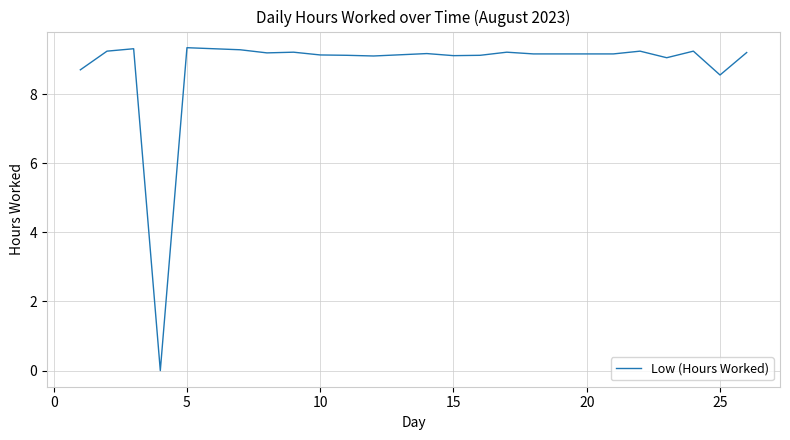

What is the maximum value shown in the chart?

9.3